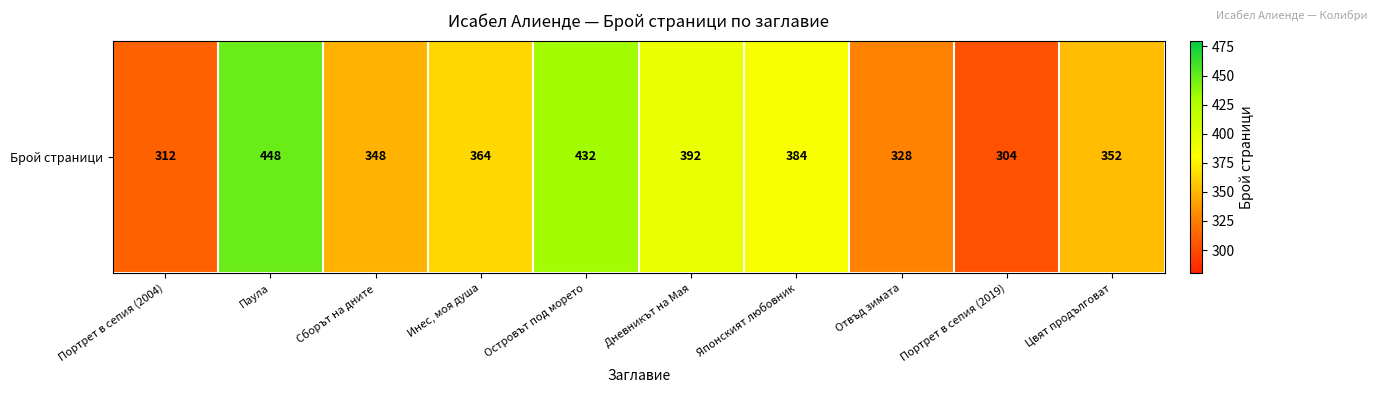

What is the ratio of the value at Портрет в сепия (2004) to the value at Сборът на дните?

0.9